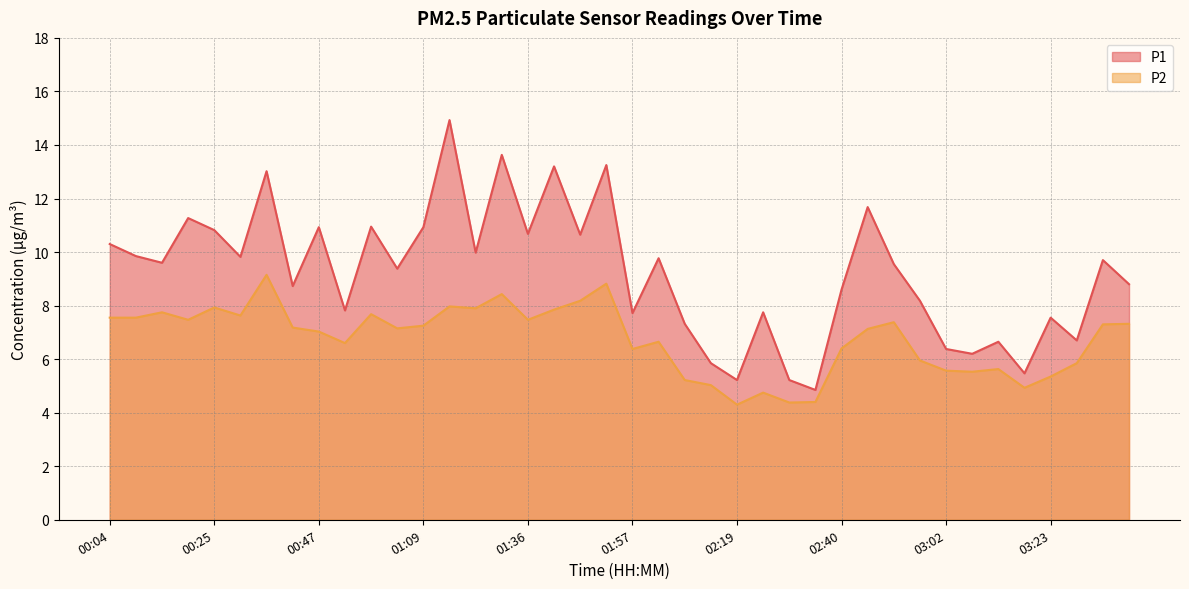

What is the difference between the highest and lowest values at 01:41?

5.3